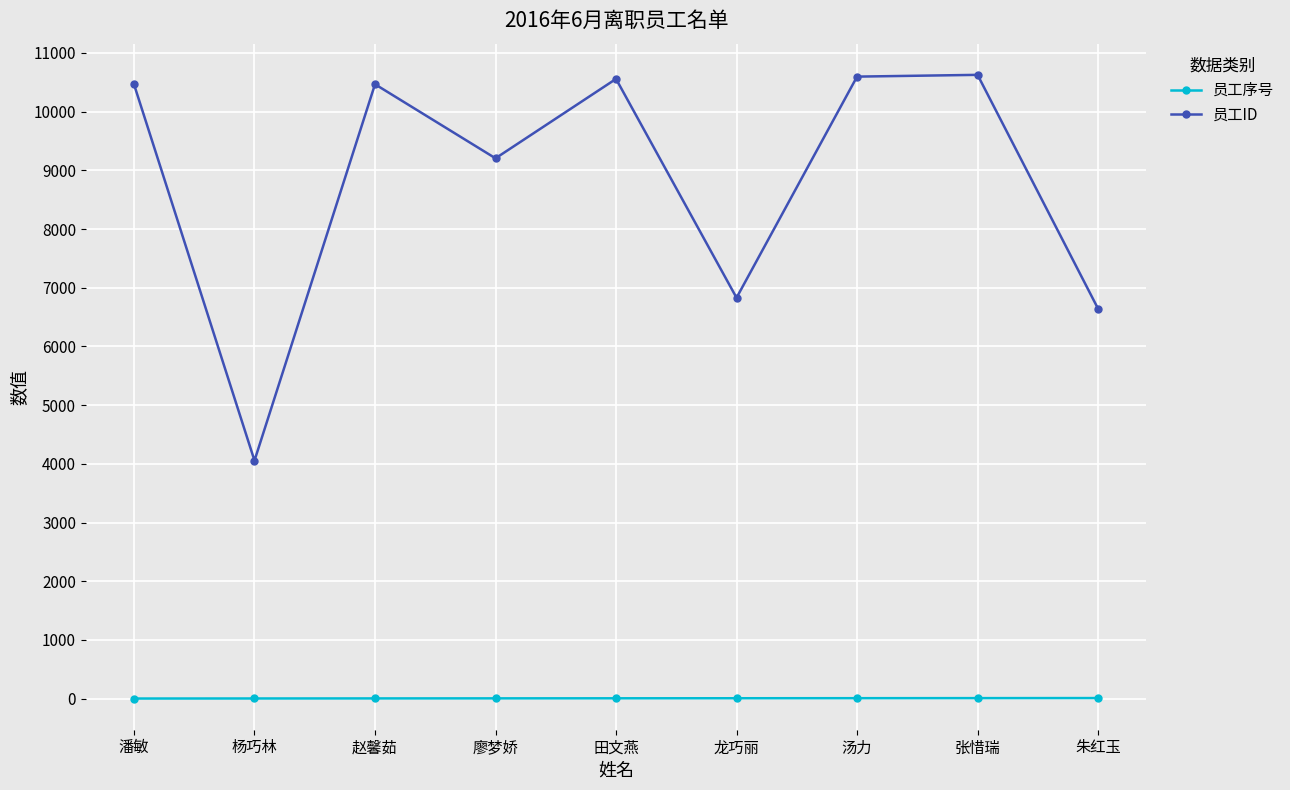

True or false: 员工ID and 员工序号 cross at least once.

False